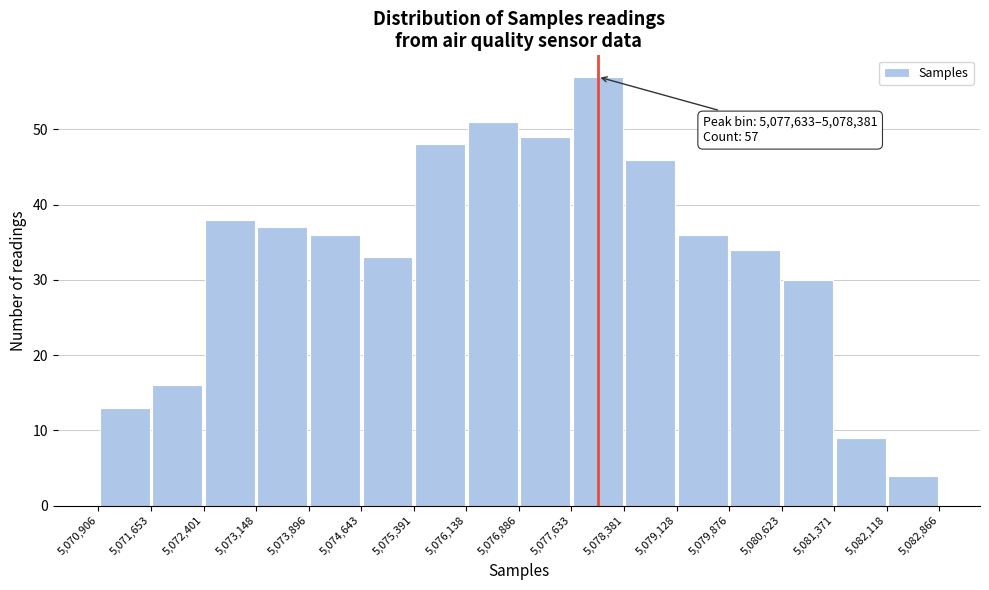

Over which range of the x-axis is the bar tallest?

5,077,633 to 5,078,381